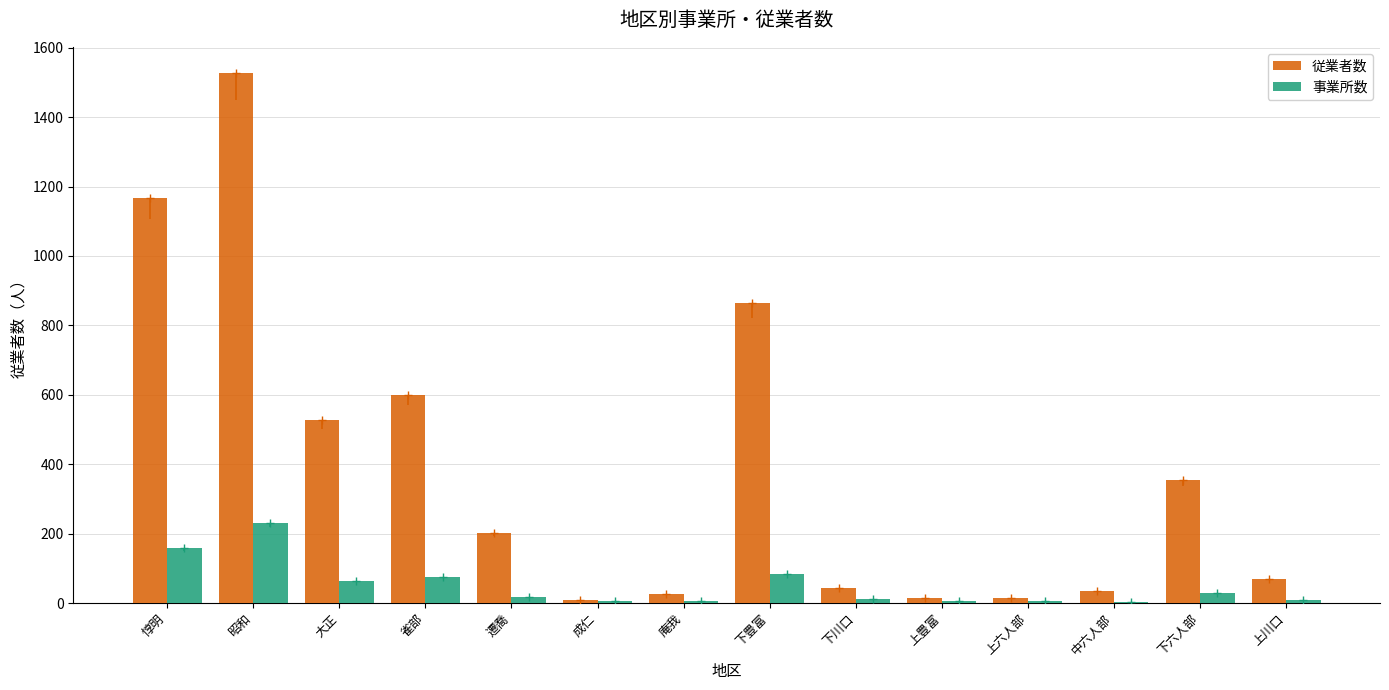

How many bars are there in each group?

2